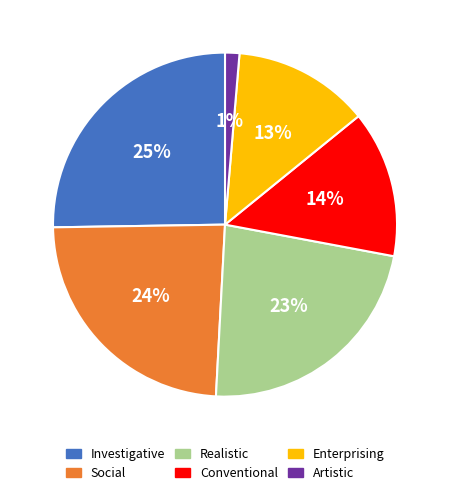

To the nearest percent, what portion does Social represent?

24%